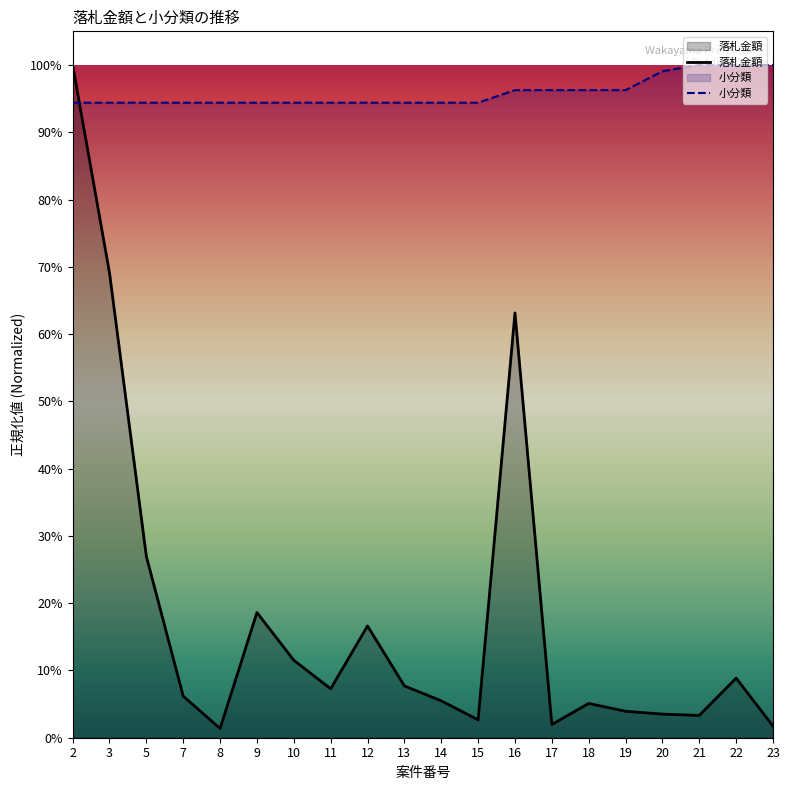

Where do 落札金額 and 小分類 first cross each other?

2 and 3